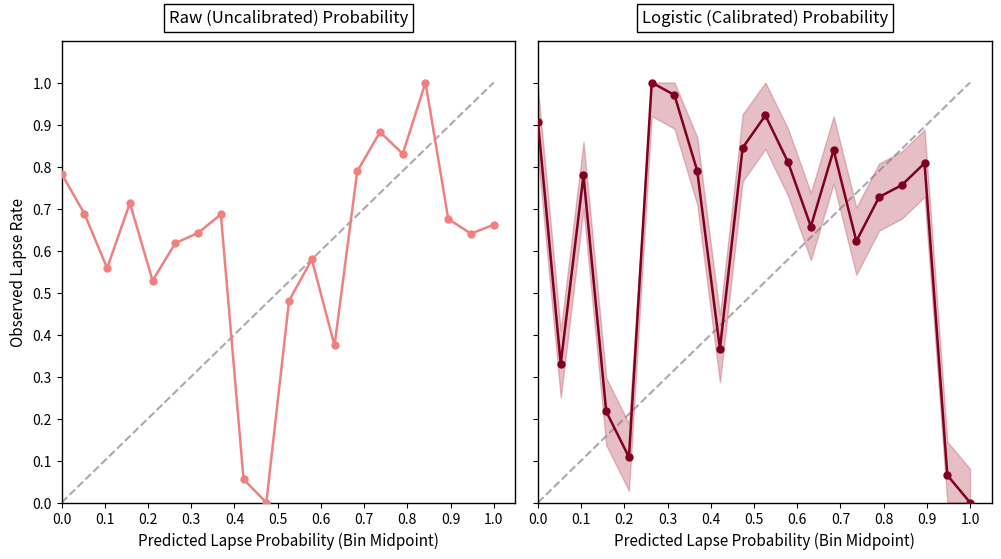

List the series in order of their overall mean, highest first.

Logistic (Calibrated), Raw (Uncalibrated)